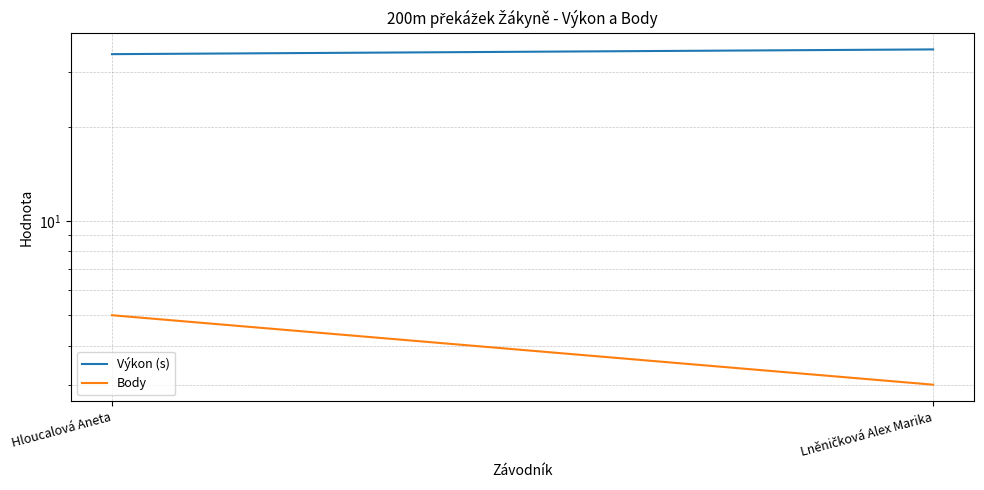

How many distinct data groups are displayed?

2